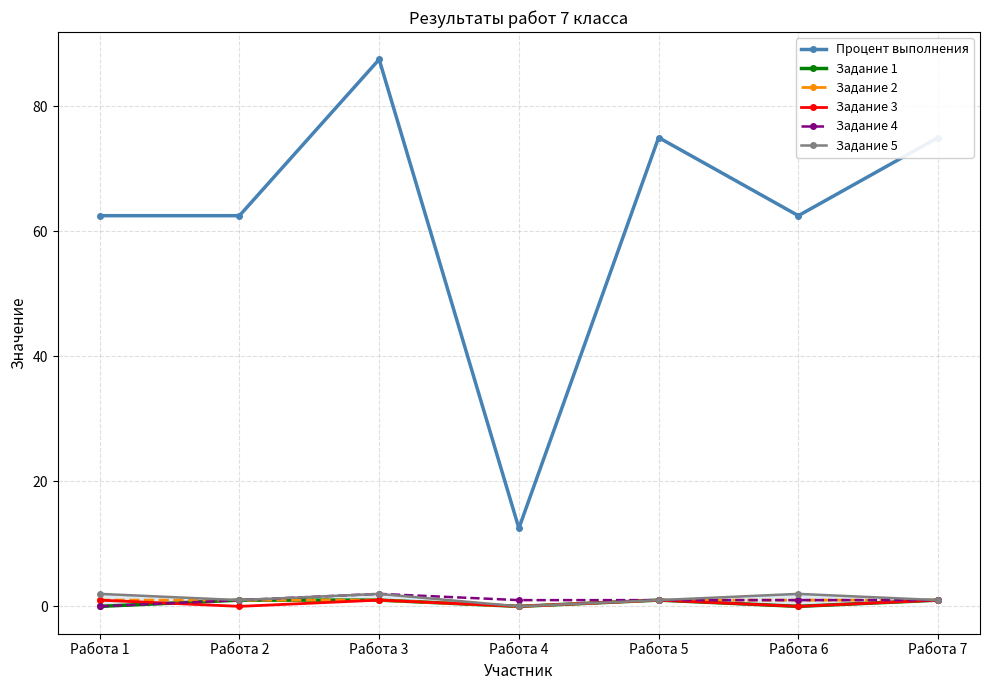

How many times do Задание 4 and Задание 3 cross each other?

1